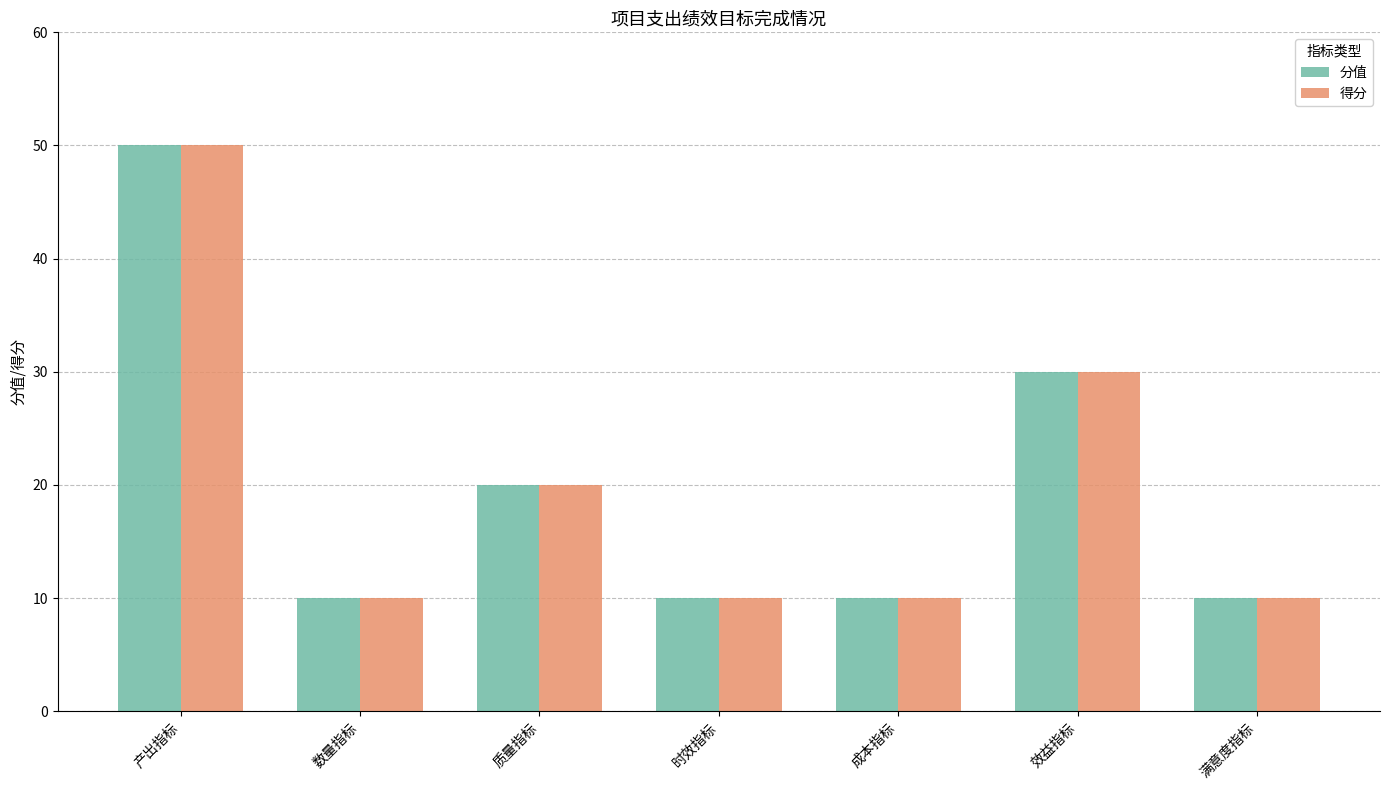

Reading left to right, list all the values displayed in this chart.

分值: 50	10	20	10	10	30	10
得分: 50	10	20	10	10	30	10